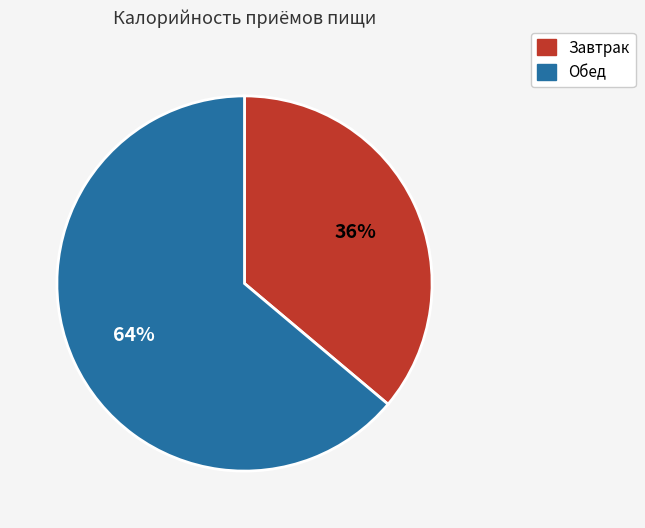

Approximately how many times larger is the value at Обед compared to Завтрак?

1.8